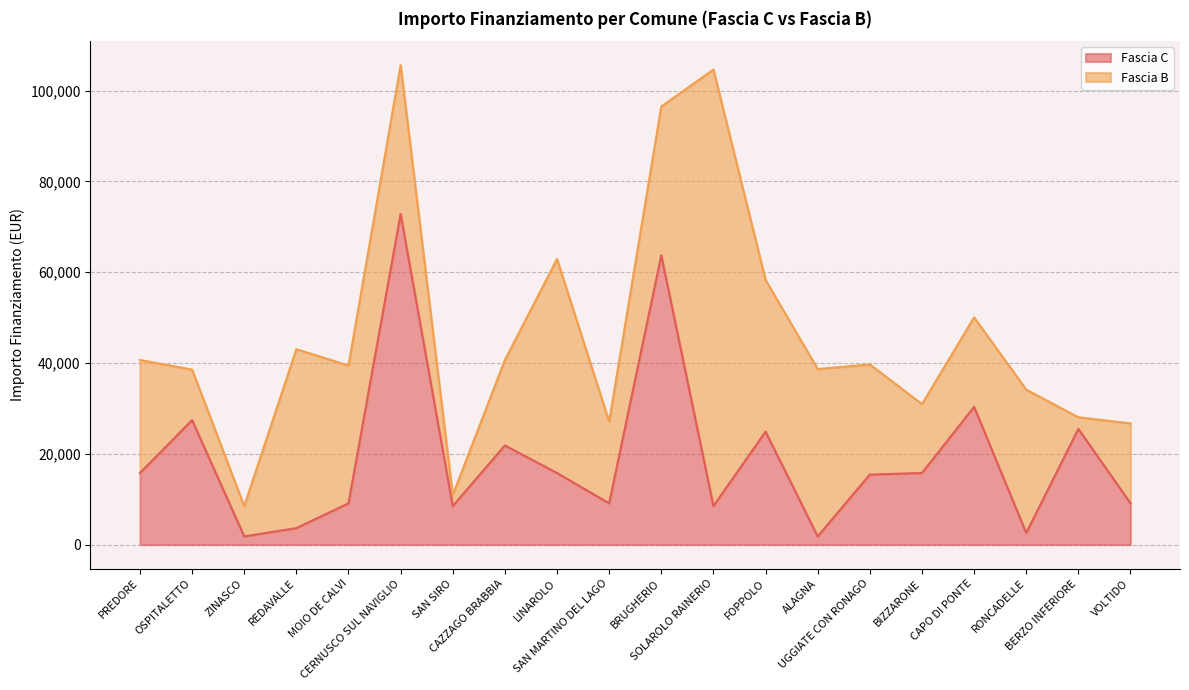

Rank the categories by value from highest to lowest.

CERNUSCO SUL NAVIGLIO, BRUGHERIO, CAPO DI PONTE, OSPITALETTO, BERZO INFERIORE, FOPPOLO, CAZZAGO BRABBIA, PREDORE, LINAROLO, BIZZARONE, UGGIATE CON RONAGO, MOIO DE CALVI, SAN MARTINO DEL LAGO, VOLTIDO, SAN SIRO, SOLAROLO RAINERIO, REDAVALLE, RONCADELLE, ZINASCO, ALAGNA